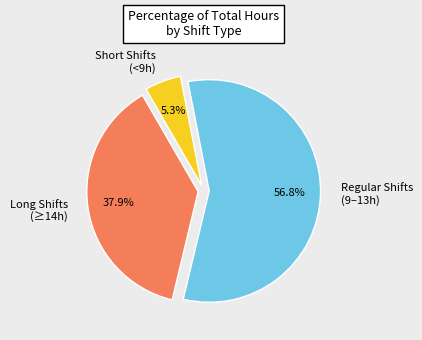

Is there any slice that represents more than half of the pie?

Yes